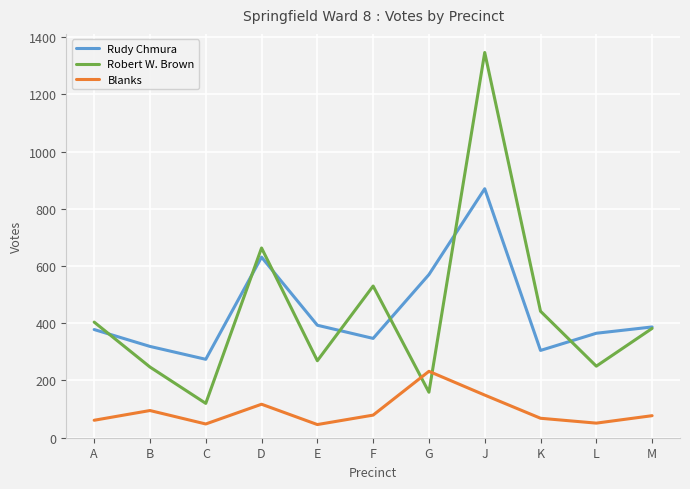

What is the sum of all Blanks values?

1023